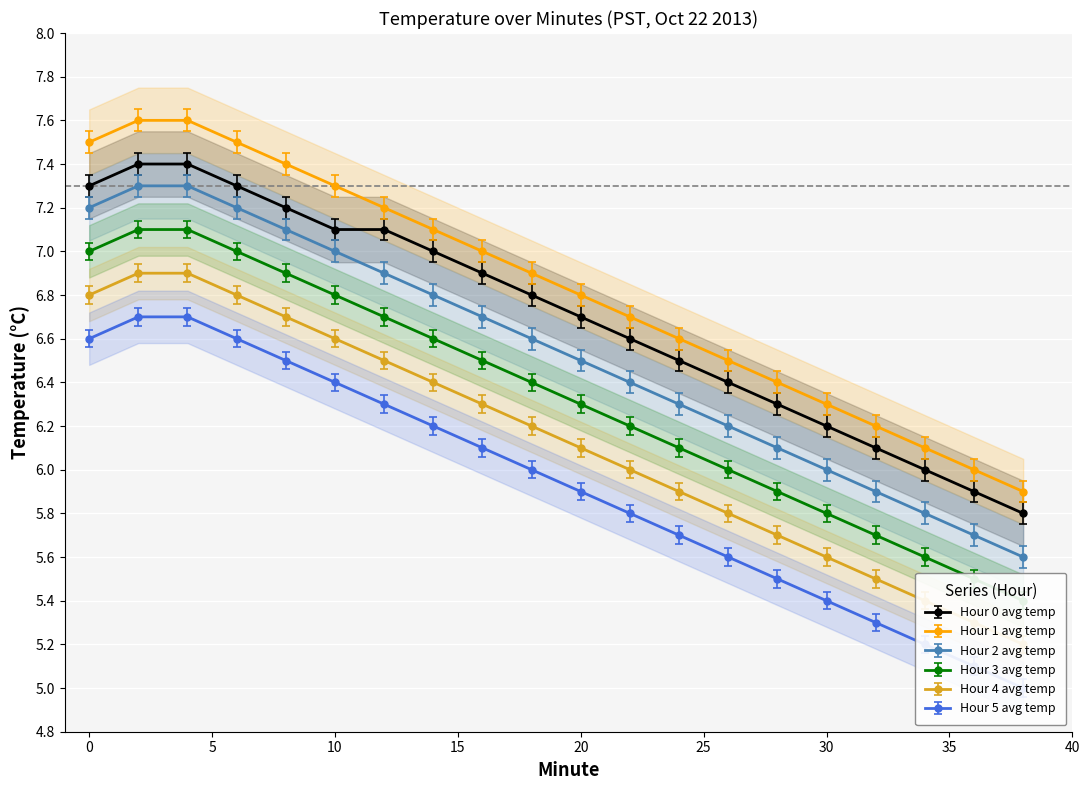

What is the minimum value shown in the chart?

5.0